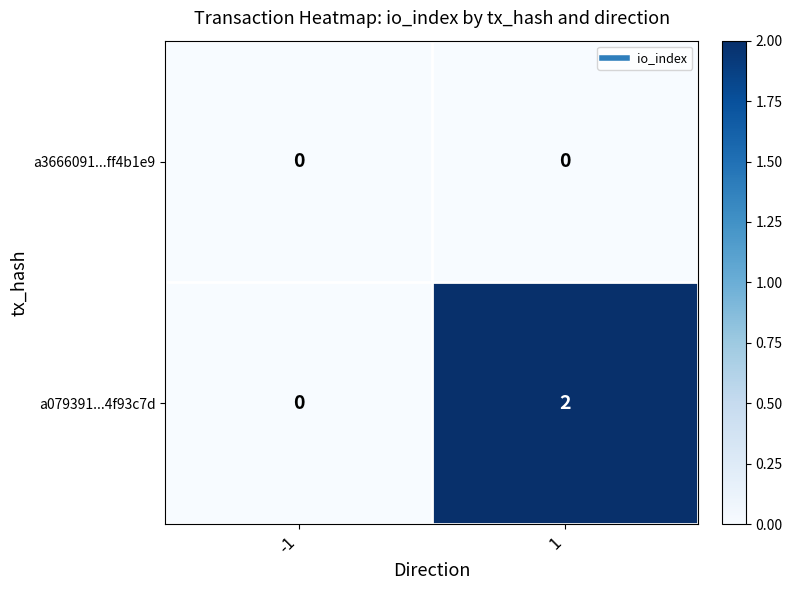

Rank the series by their maximum value, from lowest to highest.

a3666091...ff4b1e9, a079391...4f93c7d